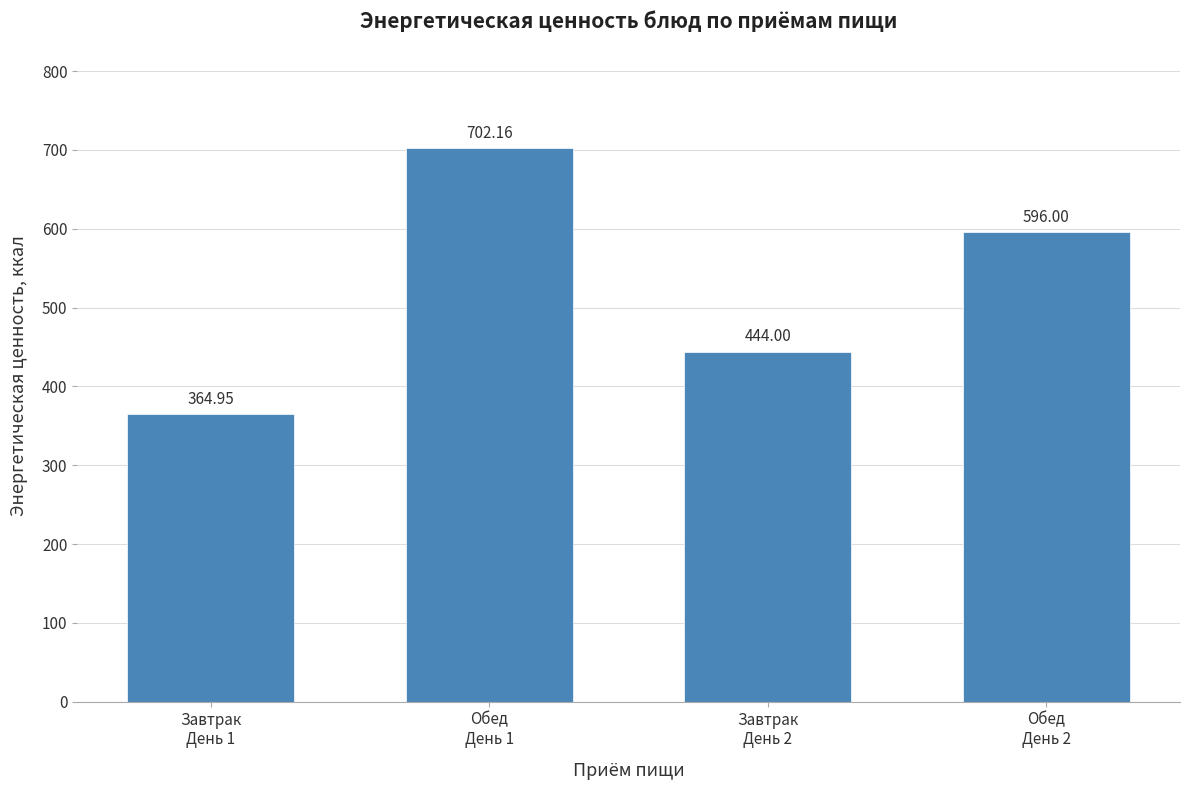

Rank the categories by value from highest to lowest.

Обед
День 1, Обед
День 2, Завтрак
День 2, Завтрак
День 1